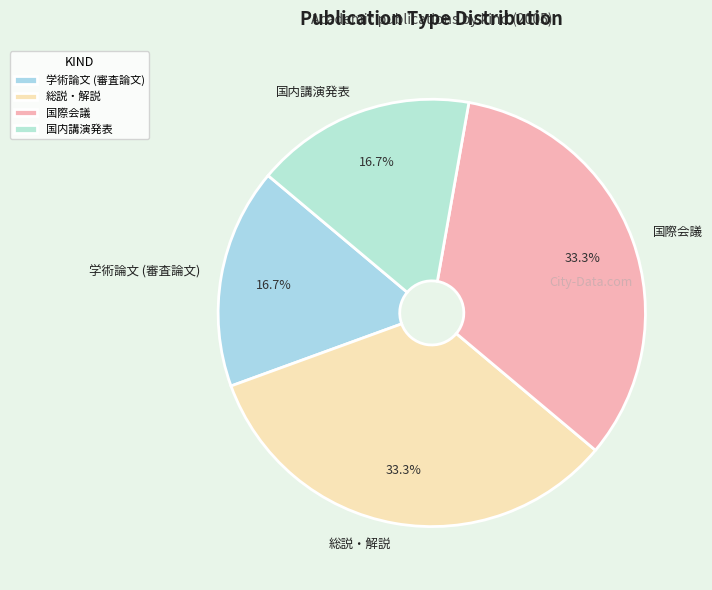

Is 総説・解説 the majority of the pie?

No